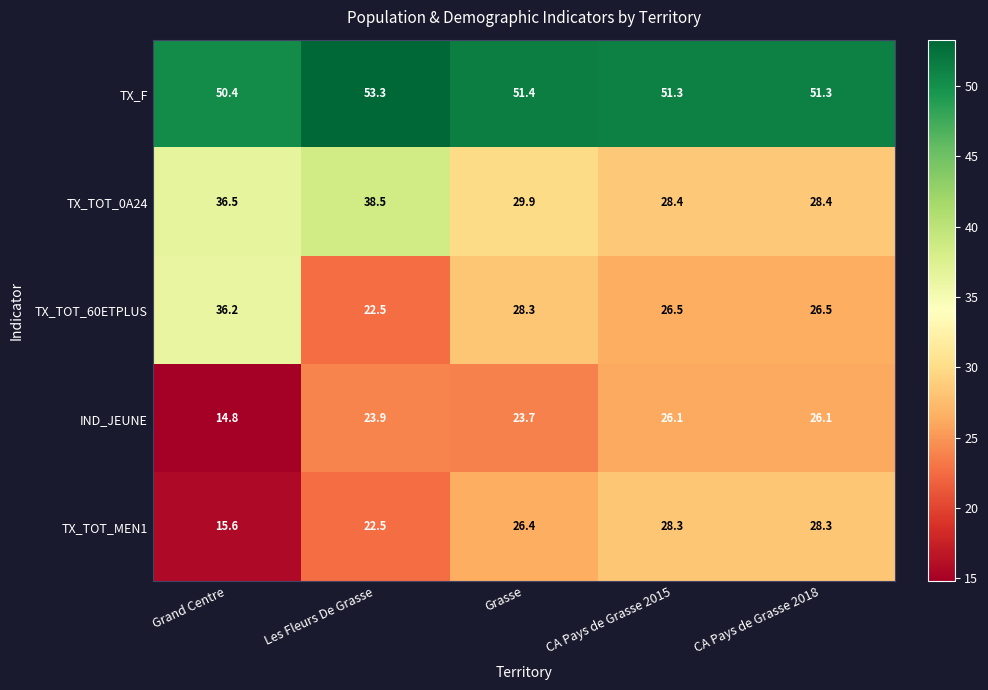

Where does the IND_JEUNE series first go above 23?

Les Fleurs De Grasse